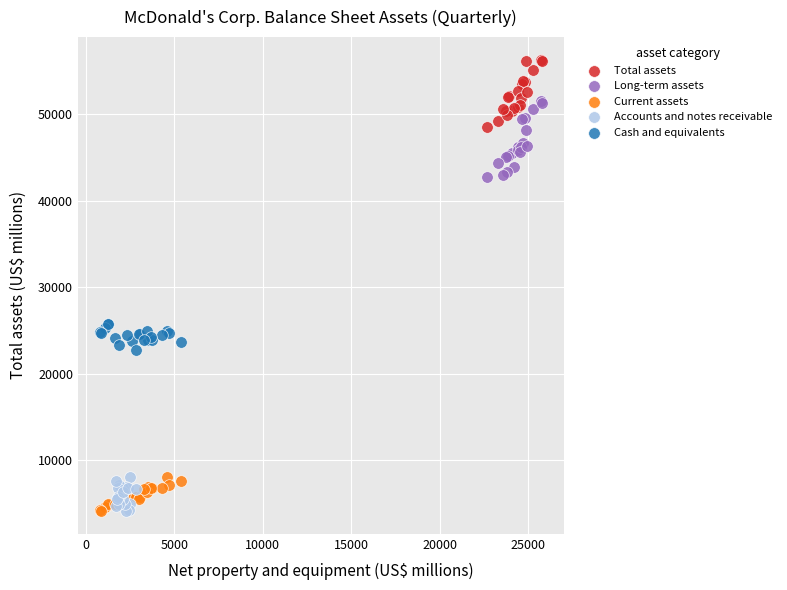

Which series has the largest Y range (max minus min)?

Long-term assets